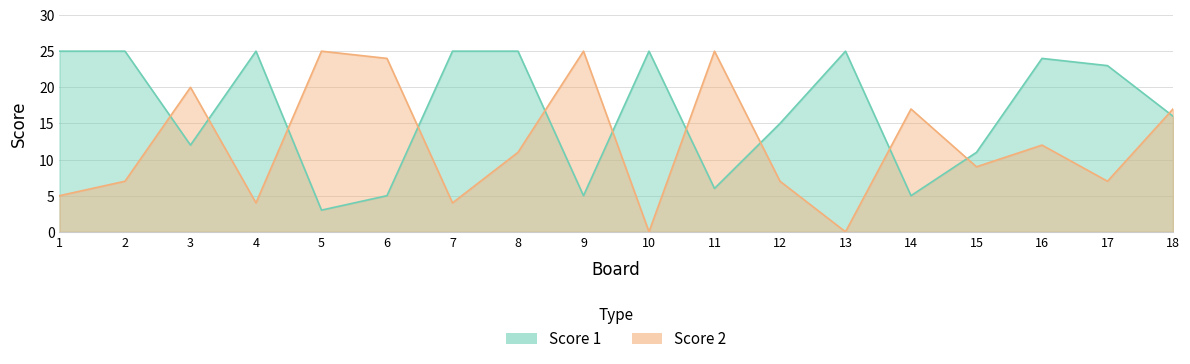

Which series ends up on top after the final intersection of Score 1 and Score 2?

Score 2